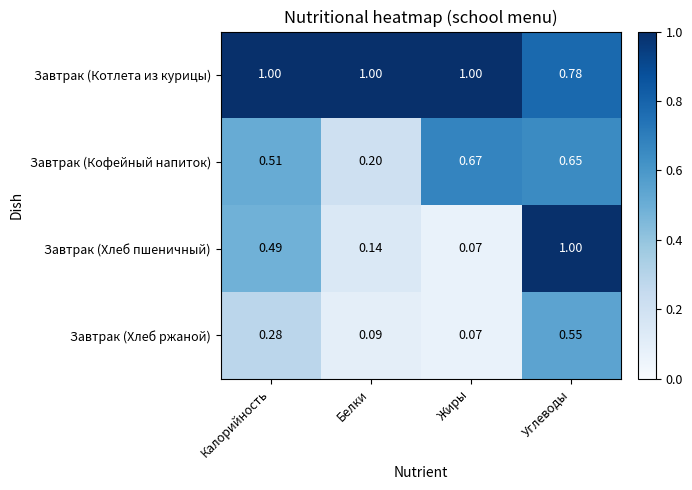

At Углеводы, list the series in order from largest to smallest.

Завтрак (Хлеб пшеничный), Завтрак (Котлета из курицы), Завтрак (Кофейный напиток), Завтрак (Хлеб ржаной)